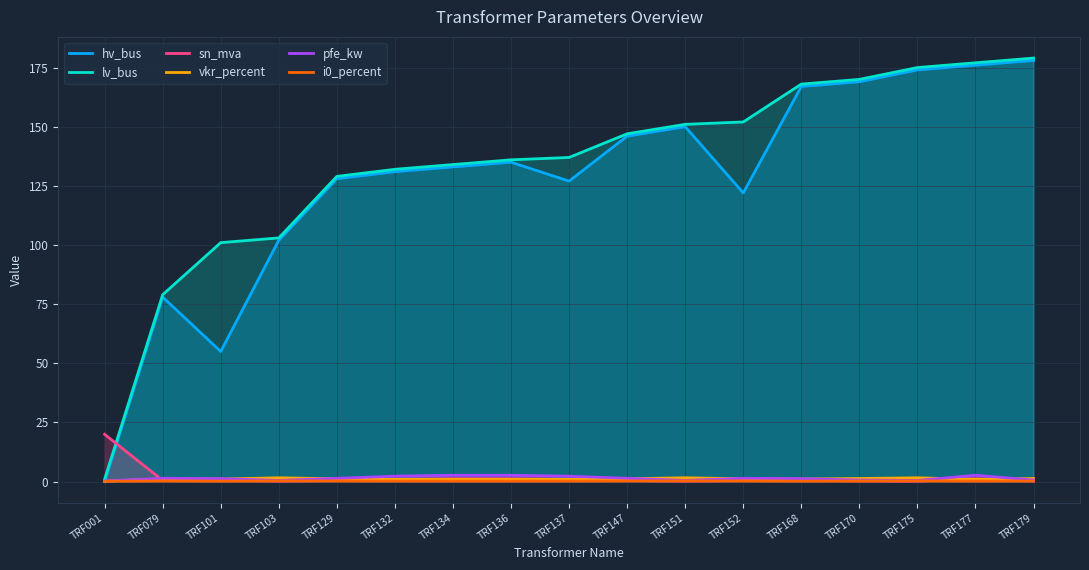

Reading left to right, list all the values displayed in this chart.

hv_bus: 0.0	78.0	55.0	102.0	128.0	131.0	133.0	135.0	127.0	146.0	150.0	122.0	167.0	169.0	174.0	176.0	178.0
lv_bus: 1.0	79.0	101.0	103.0	129.0	132.0	134.0	136.0	137.0	147.0	151.0	152.0	168.0	170.0	175.0	177.0	179.0
sn_mva: 20.0	0.5	0.6	0.2	0.5	1.0	1.2	1.2	1.0	0.5	0.2	0.5	0.6	0.2	0.2	1.2	0.2
vkr_percent: 0.1	1.2	1.1	1.6	1.2	1.0	0.9	0.9	1.0	1.2	1.6	1.2	1.1	1.3	1.6	0.9	1.3
pfe_kw: 0.3	1.4	1.3	0.5	1.4	2.3	2.7	2.7	2.3	1.4	0.5	1.4	1.3	0.7	0.5	2.7	0.7
i0_percent: 0.2	0.3	0.2	0.3	0.3	0.2	0.2	0.2	0.2	0.3	0.3	0.3	0.2	0.3	0.3	0.2	0.3